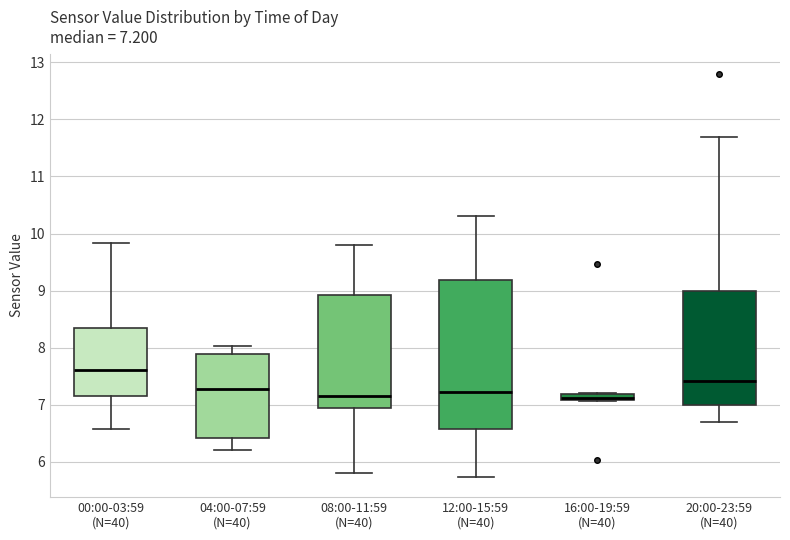

Comparing the boxes themselves (not the whiskers), which one is the tallest?

12:00-15:59 (N=40)